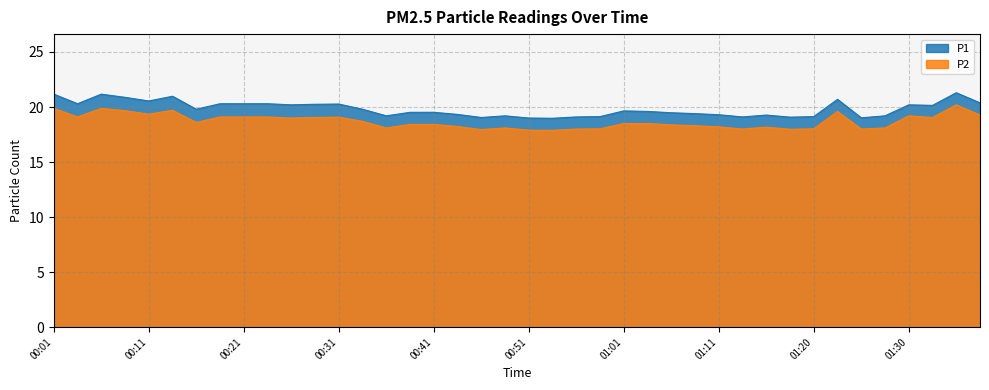

Which category has the lowest value in the P2 series?

00:53